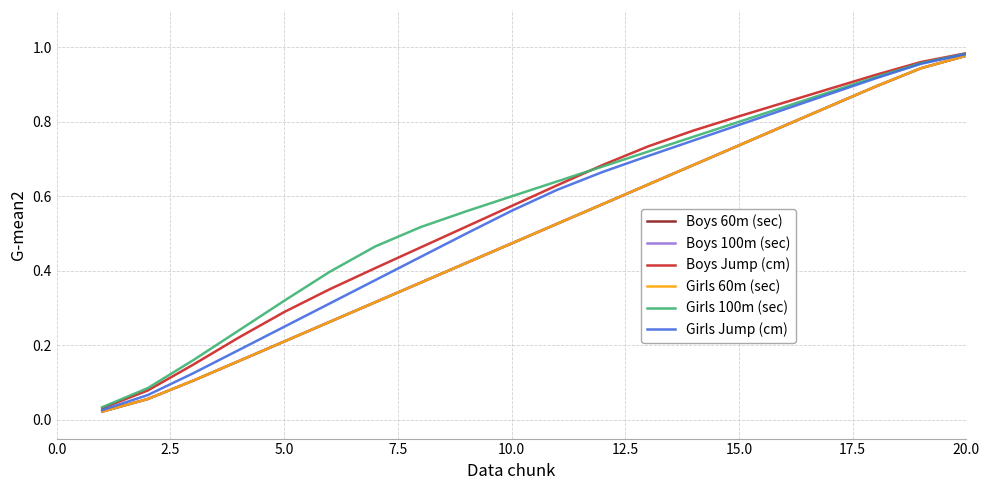

List the series in order of their peak value, lowest first.

Boys 100m (sec), Boys 60m (sec), Girls 60m (sec), Girls Jump (cm), Girls 100m (sec), Boys Jump (cm)